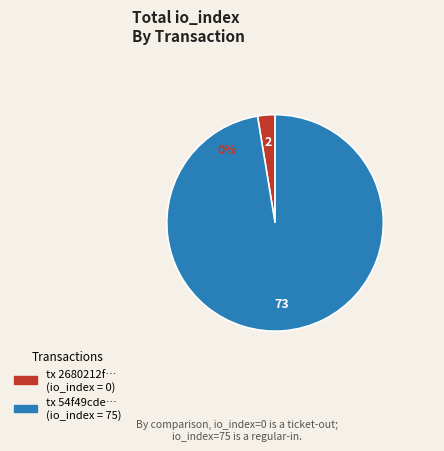

To the nearest percent, what is the difference between the direction=-1 (io_index=0) and direction=1 (io_index=75) slice percentages?

100%